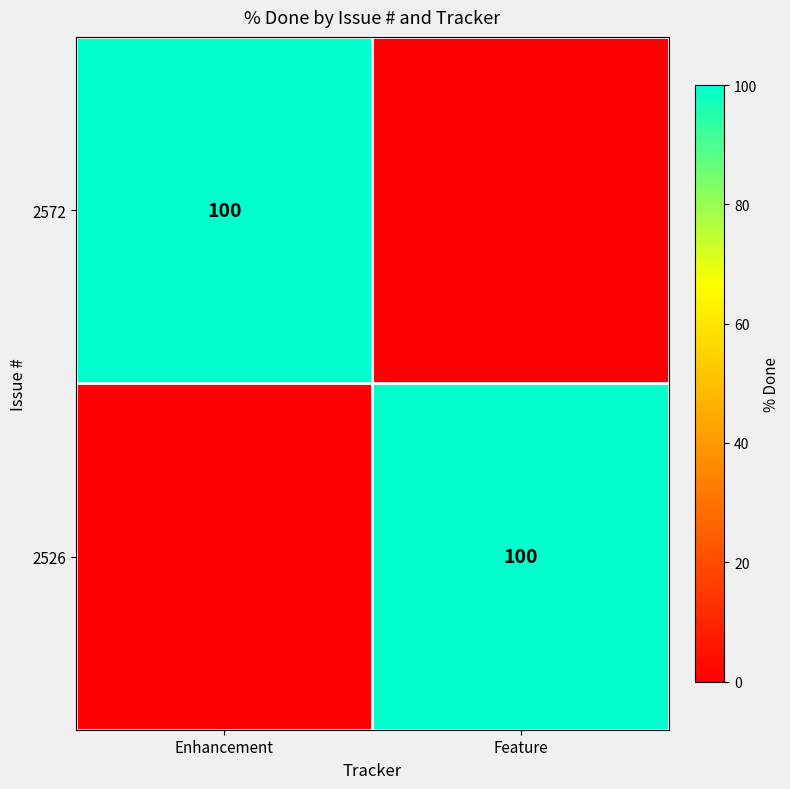

True or false: 2572 has a value of 67 at Enhancement.

False